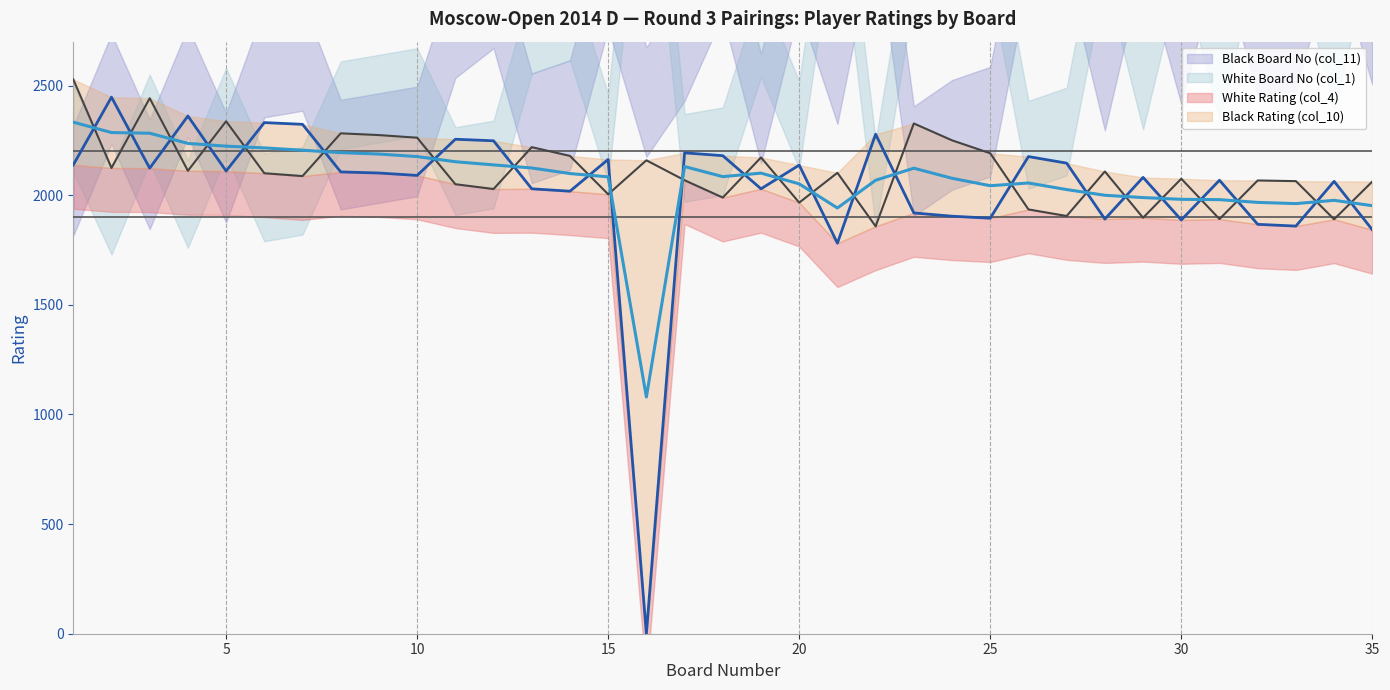

List the labels in order of Black Rating (col_10) value, largest first.

1, 3, 5, 23, 8, 9, 10, 24, 13, 25, 14, 19, 16, 2, 4, 28, 21, 6, 7, 30, 17, 32, 33, 35, 11, 12, 15, 18, 20, 26, 27, 29, 31, 34, 22